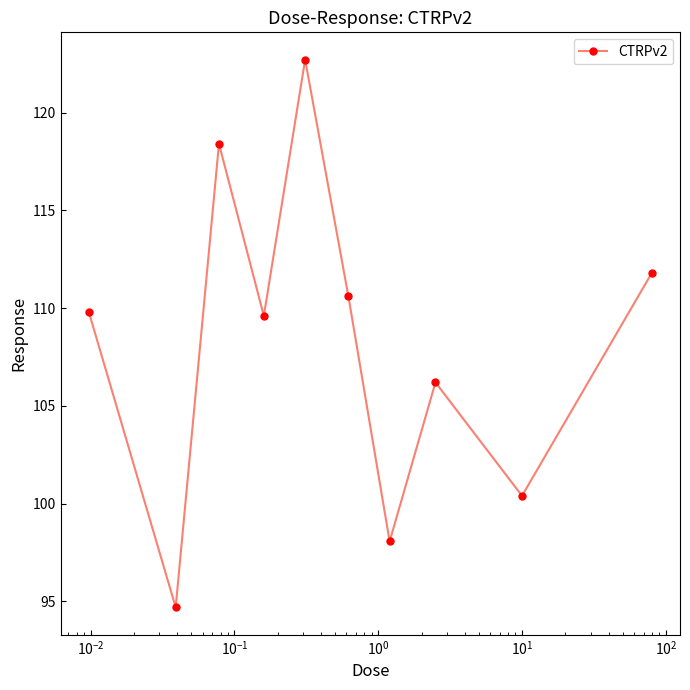

Reading right to left, extract all data points from this chart.

111.8	100.4	106.2	98.1	110.6	122.7	109.6	118.4	94.7	109.8